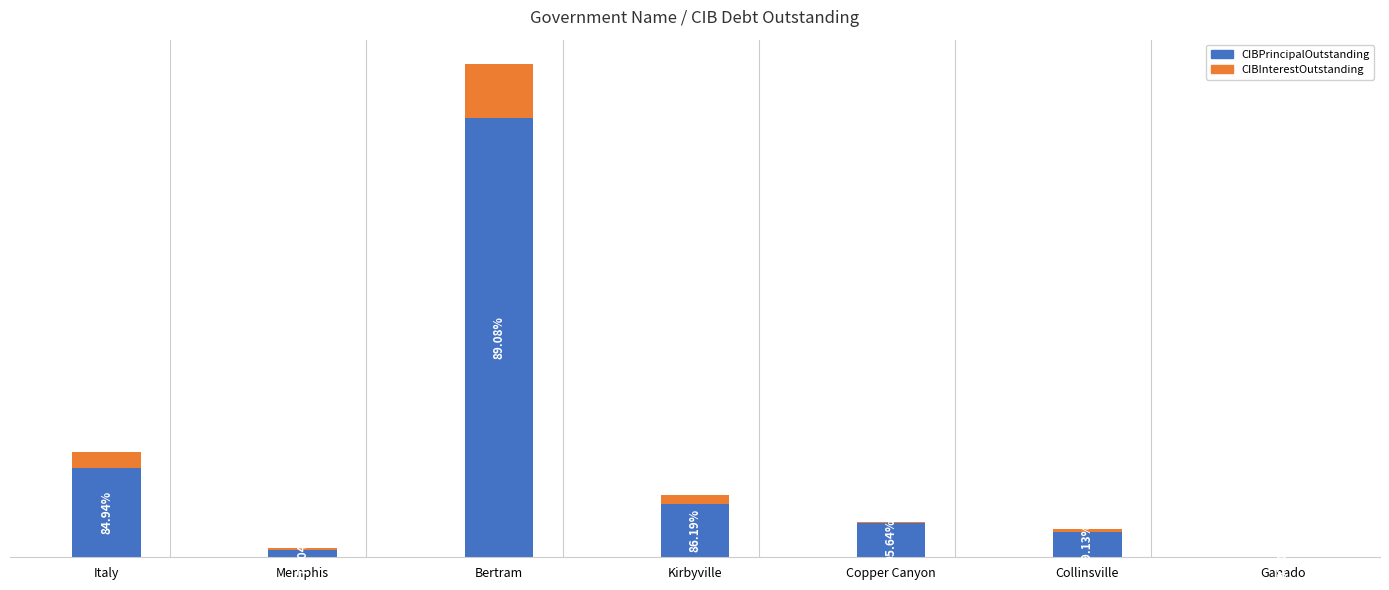

Which series has the widest spread of values?

CIBPrincipalOutstanding